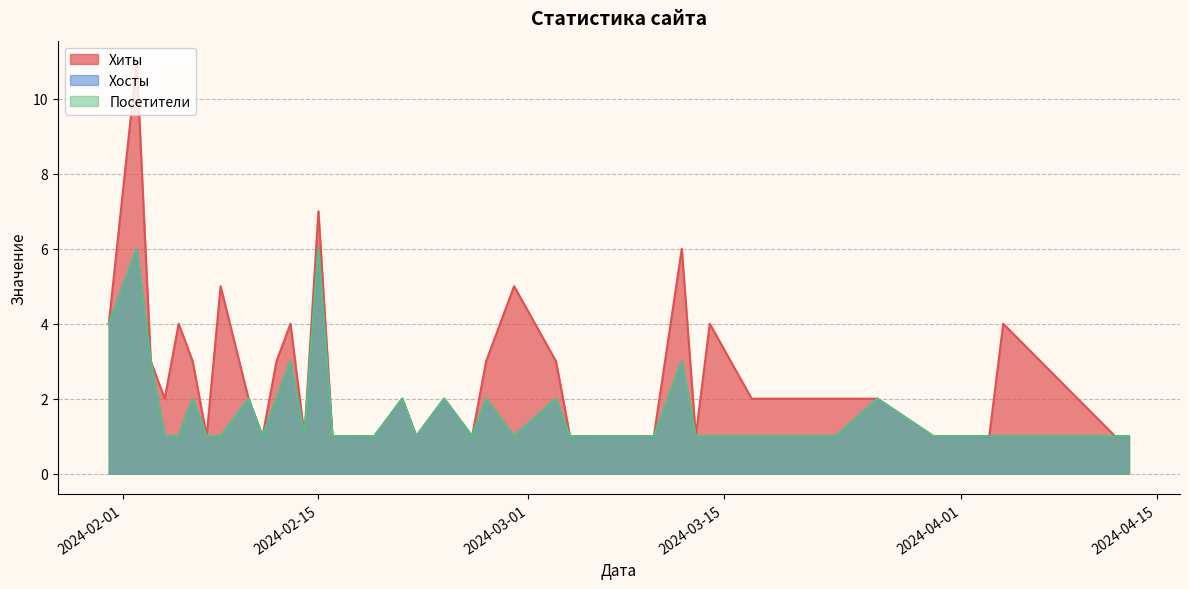

True or false: Посетители and Хиты intersect in this chart.

False